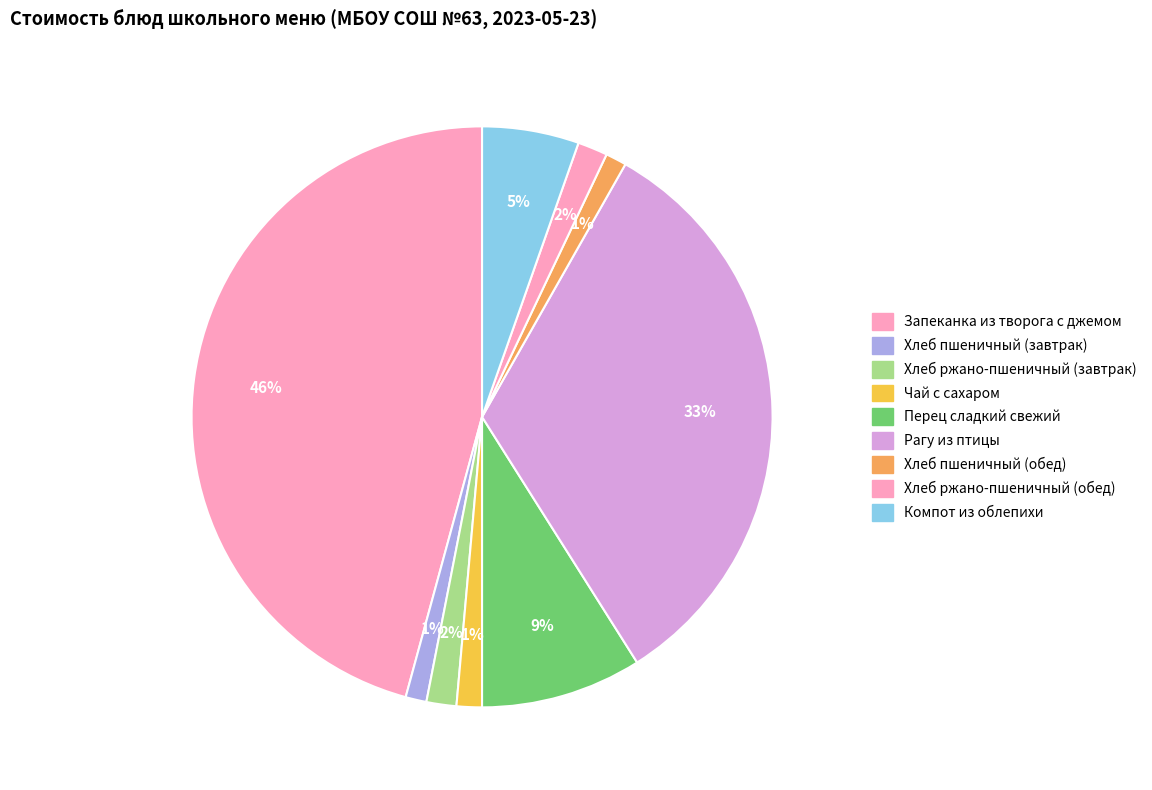

How many segments does this pie chart have?

9